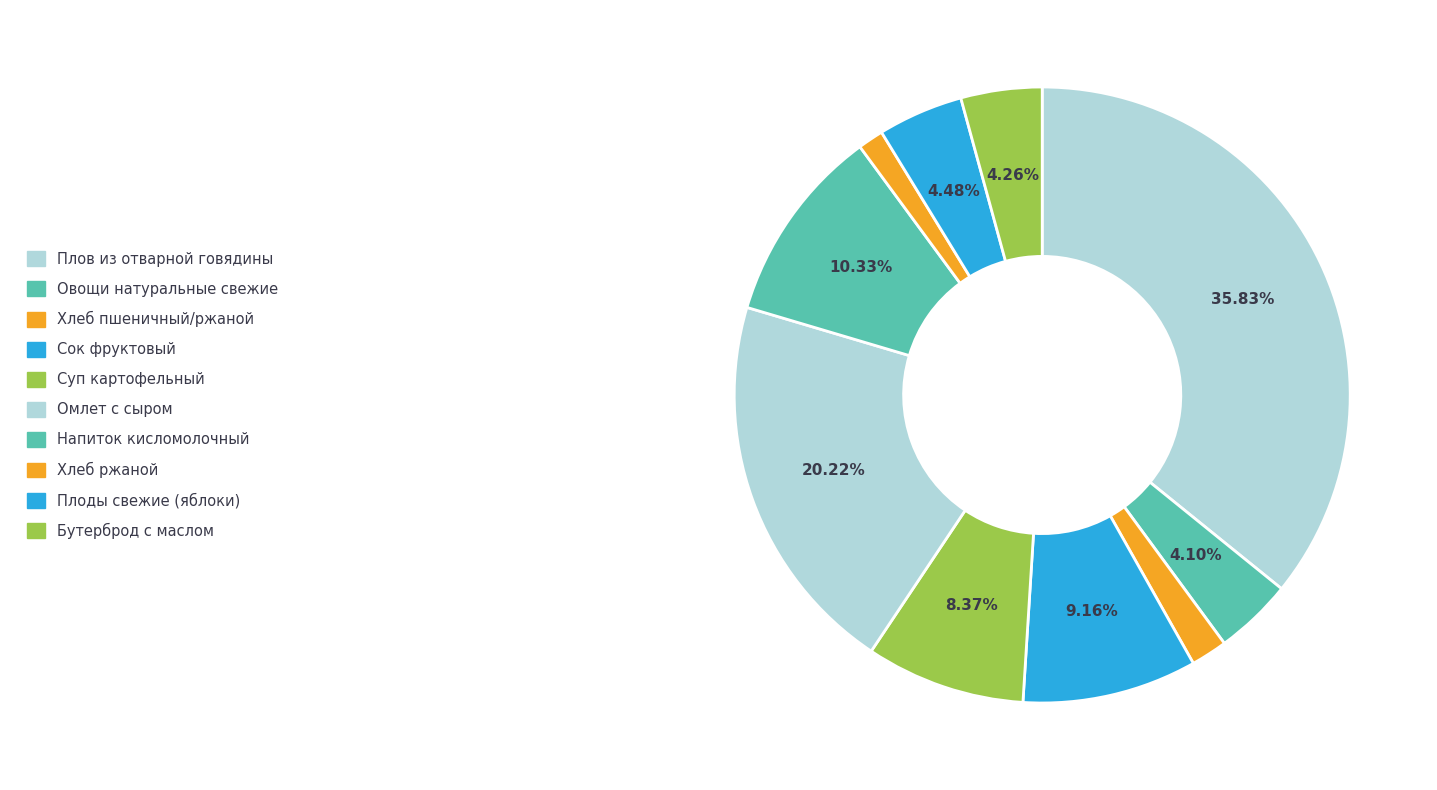

Is there any slice that represents more than half of the pie?

No